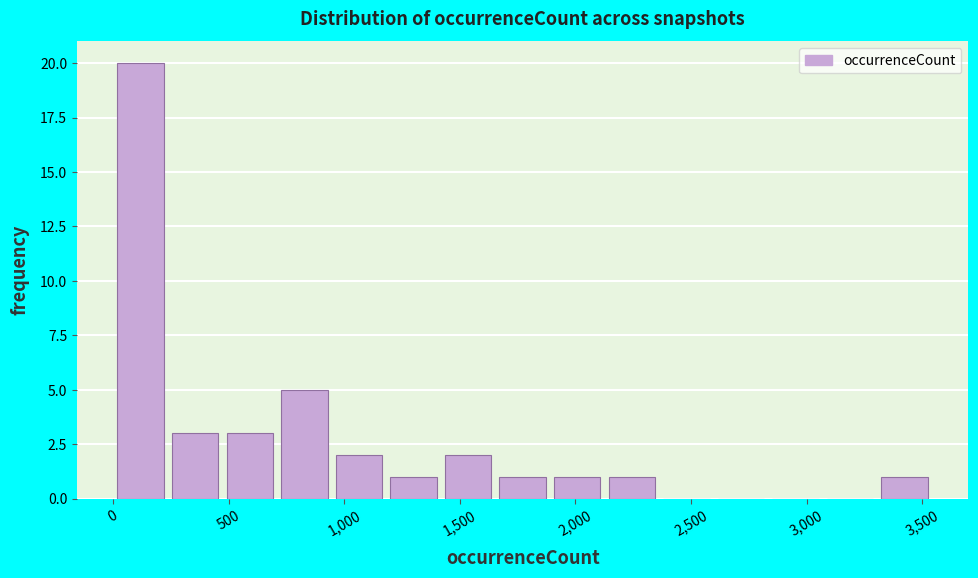

How tall is the bar that spans 950 to 1200 on the x-axis? Neither the bar edges nor the heights are printed on the chart, so give them approximately, as read against the axes.

2